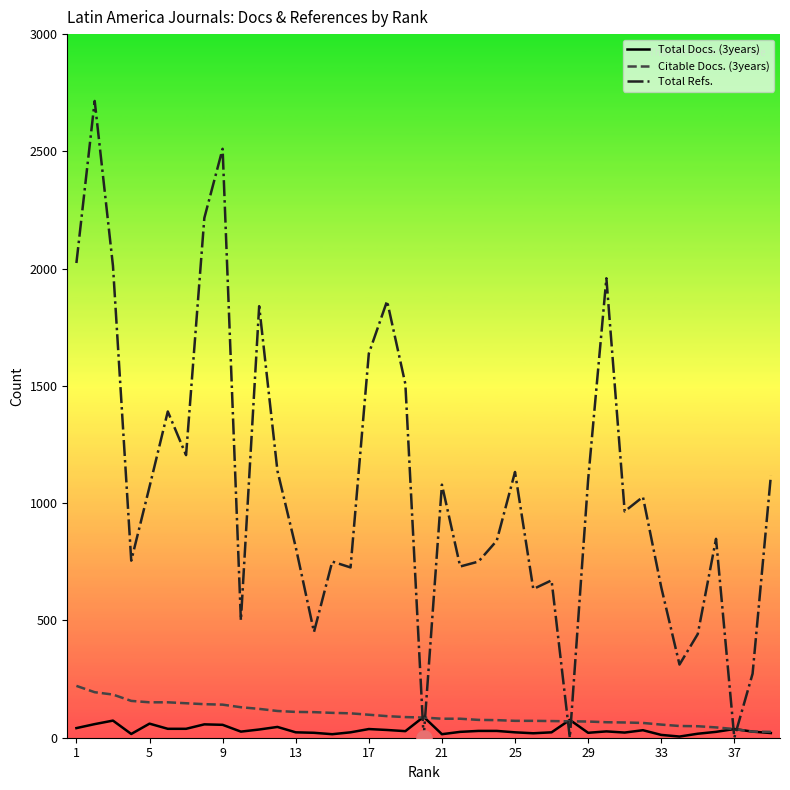

Which series has the largest total across all categories?

Total Refs.